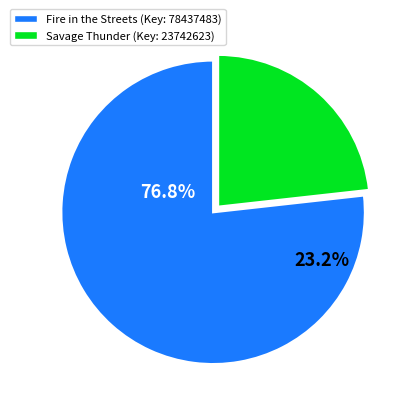

Rank the categories by value from lowest to highest.

2, 1